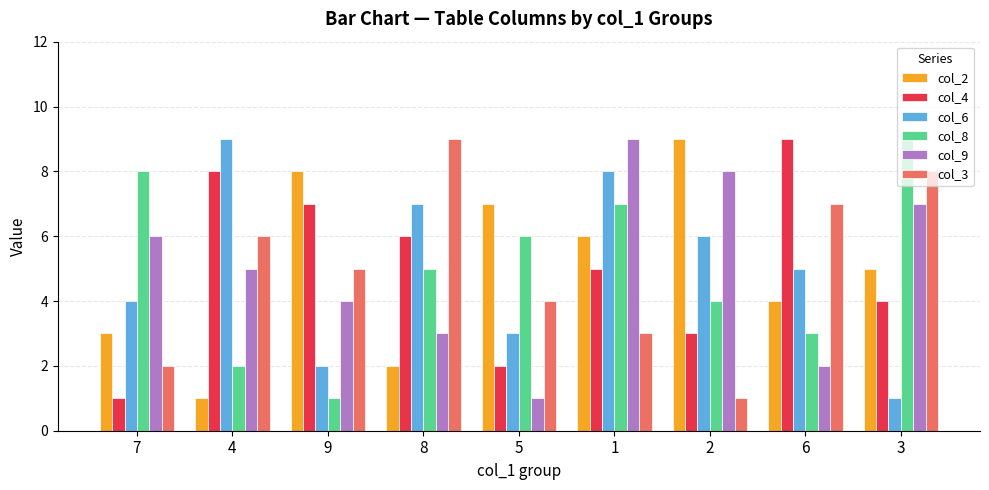

Is the value of col_6 at 2 greater than the value of col_4 at 7?

Yes